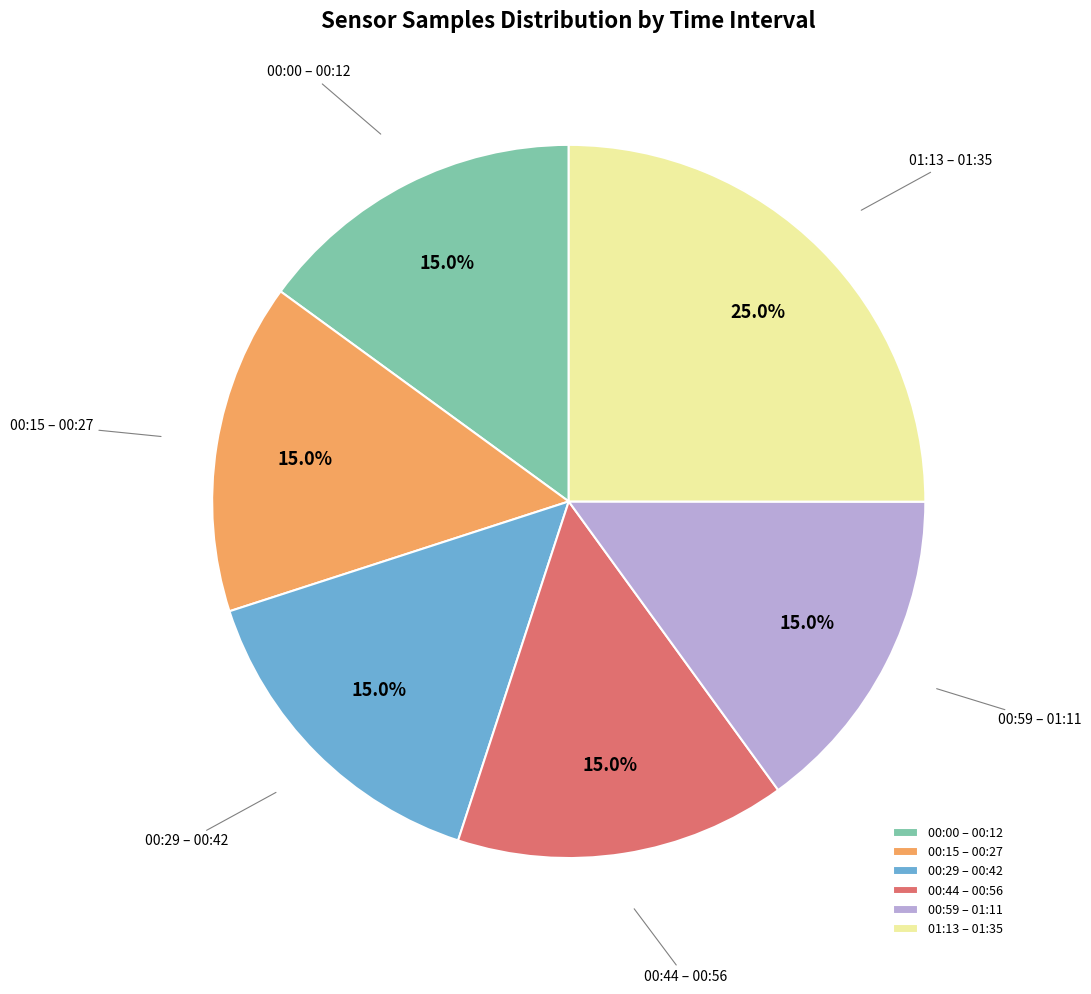

Does any single category account for the majority?

No